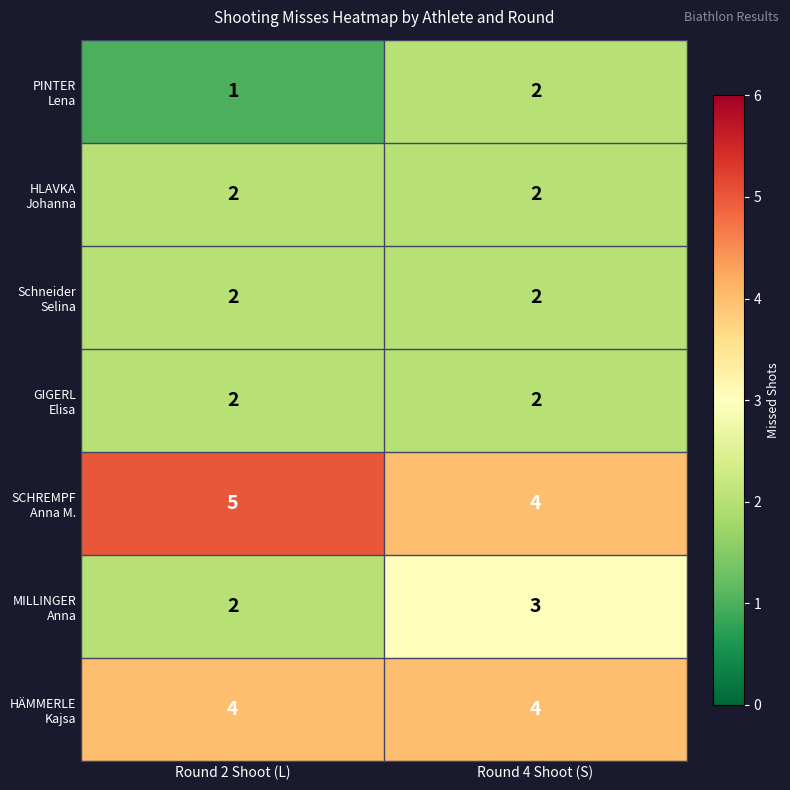

Which label corresponds to the largest value in the chart?

Round 2 Shoot (L)